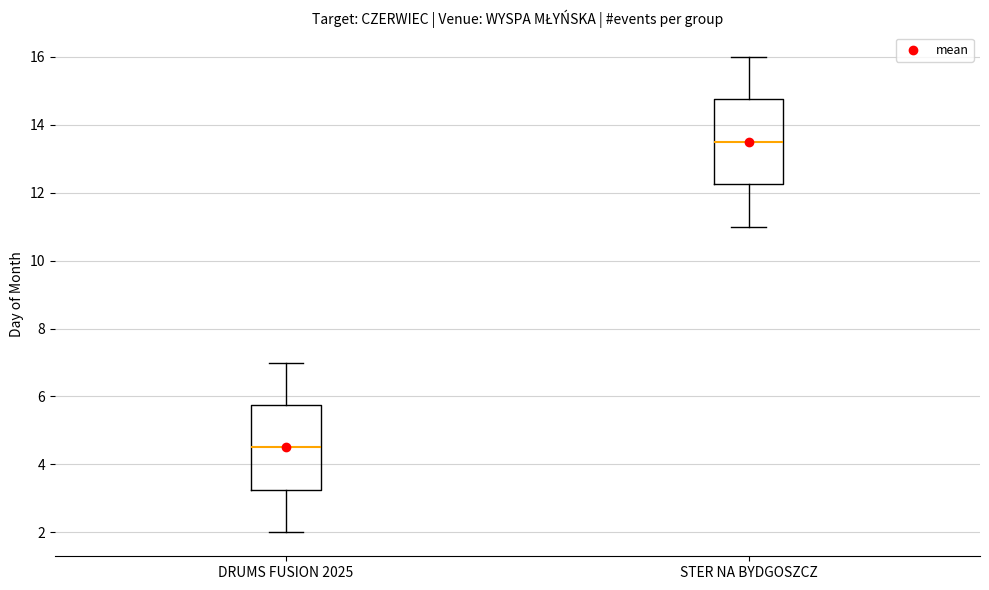

Which box has the lowest median line?

DRUMS FUSION 2025